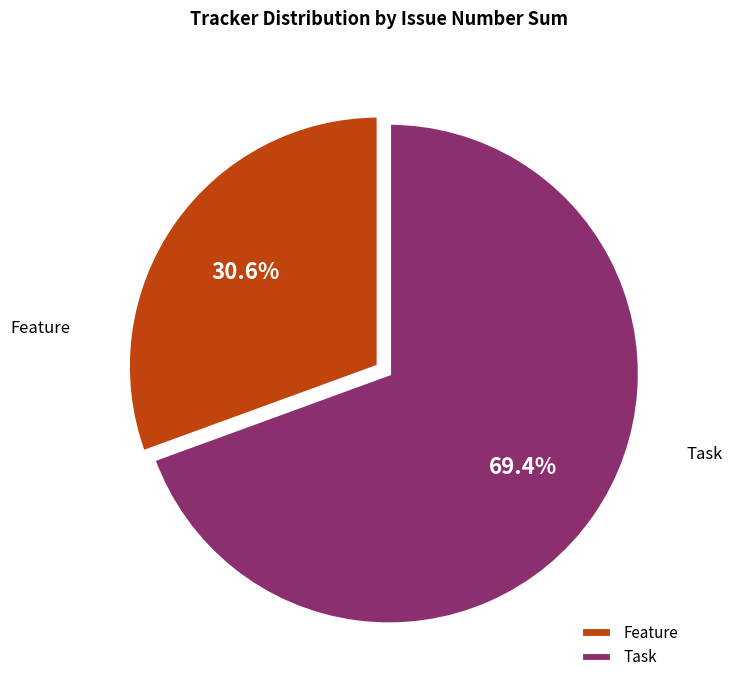

Count the number of slices in the pie.

2